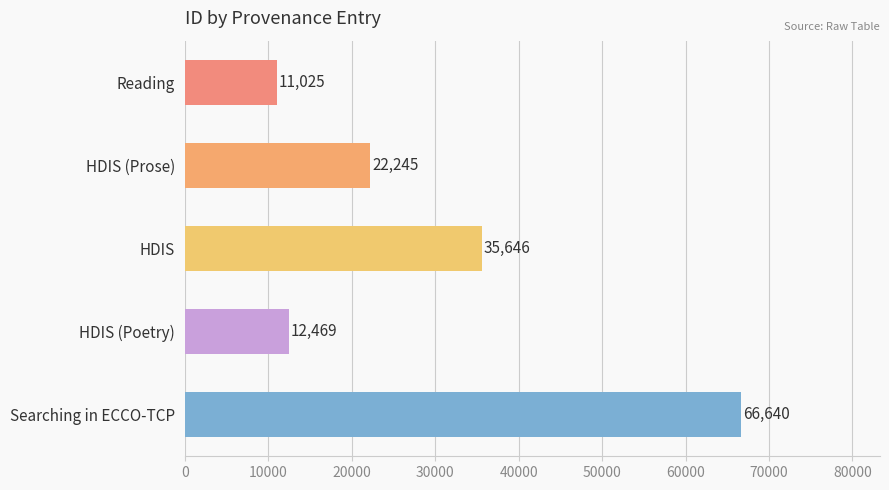

How many bars are there in total?

5